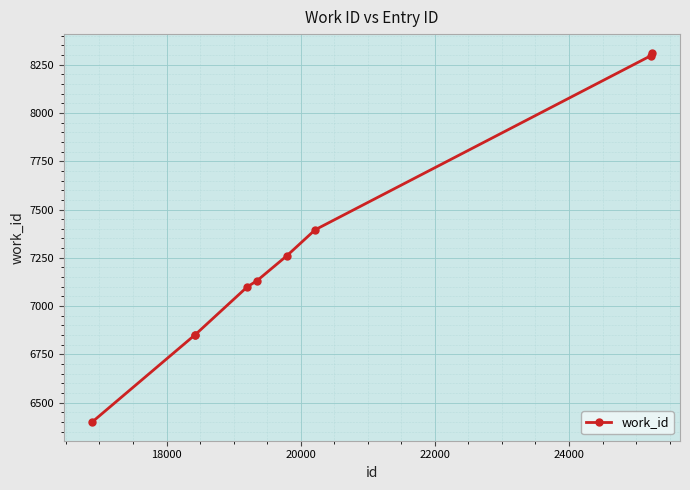

What is the value of the 8th point from the left?

8296